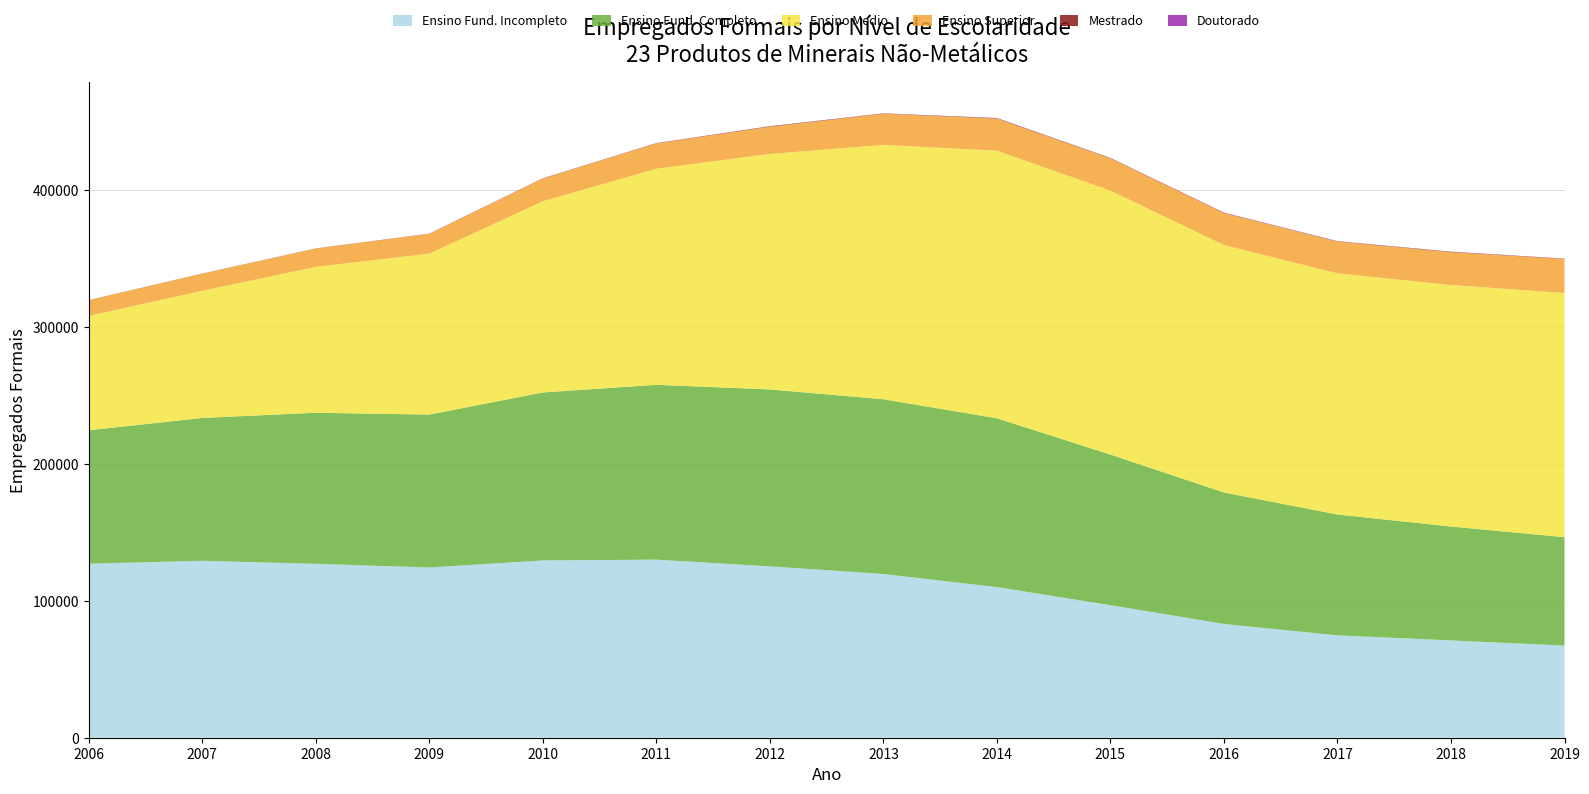

Reading left to right, extract all data points from this chart.

Doutorado: 13	21	38	23	43	49	42	47	107	47	56	57	63	64
Mestrado: 61	88	92	135	161	203	338	230	298	283	287	250	282	239
Ensino Superior: 11494	12518	13377	14484	16599	18481	19931	22760	23467	23559	23350	23173	24055	24838
Ensino Medio: 83584	92885	106577	117564	139723	157875	172036	185856	195517	192817	180783	176216	176428	178386
Ensino Fund. Completo: 97506	104375	110385	111735	122697	127748	129264	127662	123327	110052	96057	88306	83208	79186
Ensino Fund. Incompleto: 127126	129273	127038	124367	129547	130104	125202	119629	110061	96843	83123	74792	71100	67347